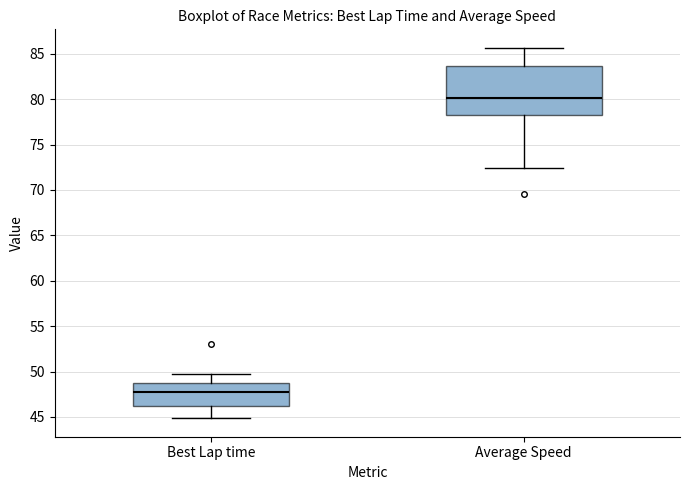

Where does the median line of the box for Average Speed sit on the y-axis? The values are not printed on the chart, so give them approximately, as read against the axis.

80.0